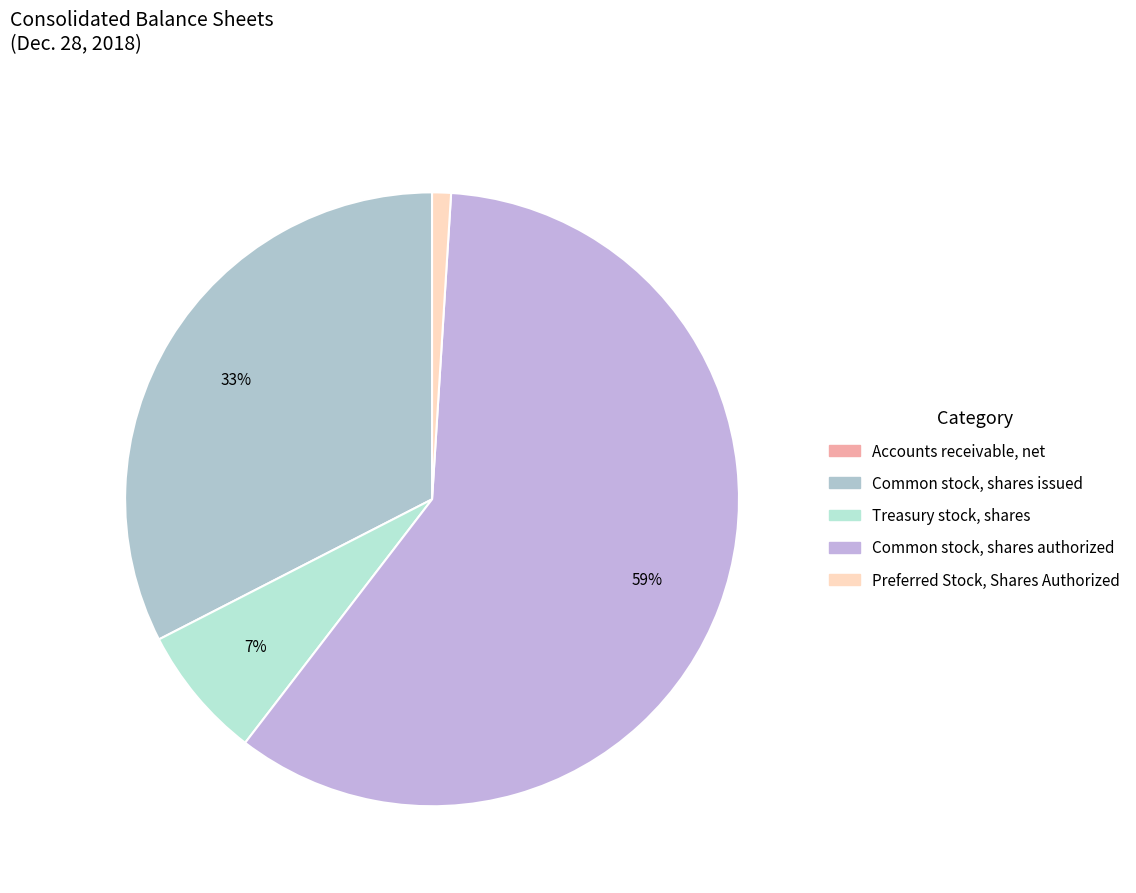

Is it true that Common stock, shares issued is 25% of the pie?

False